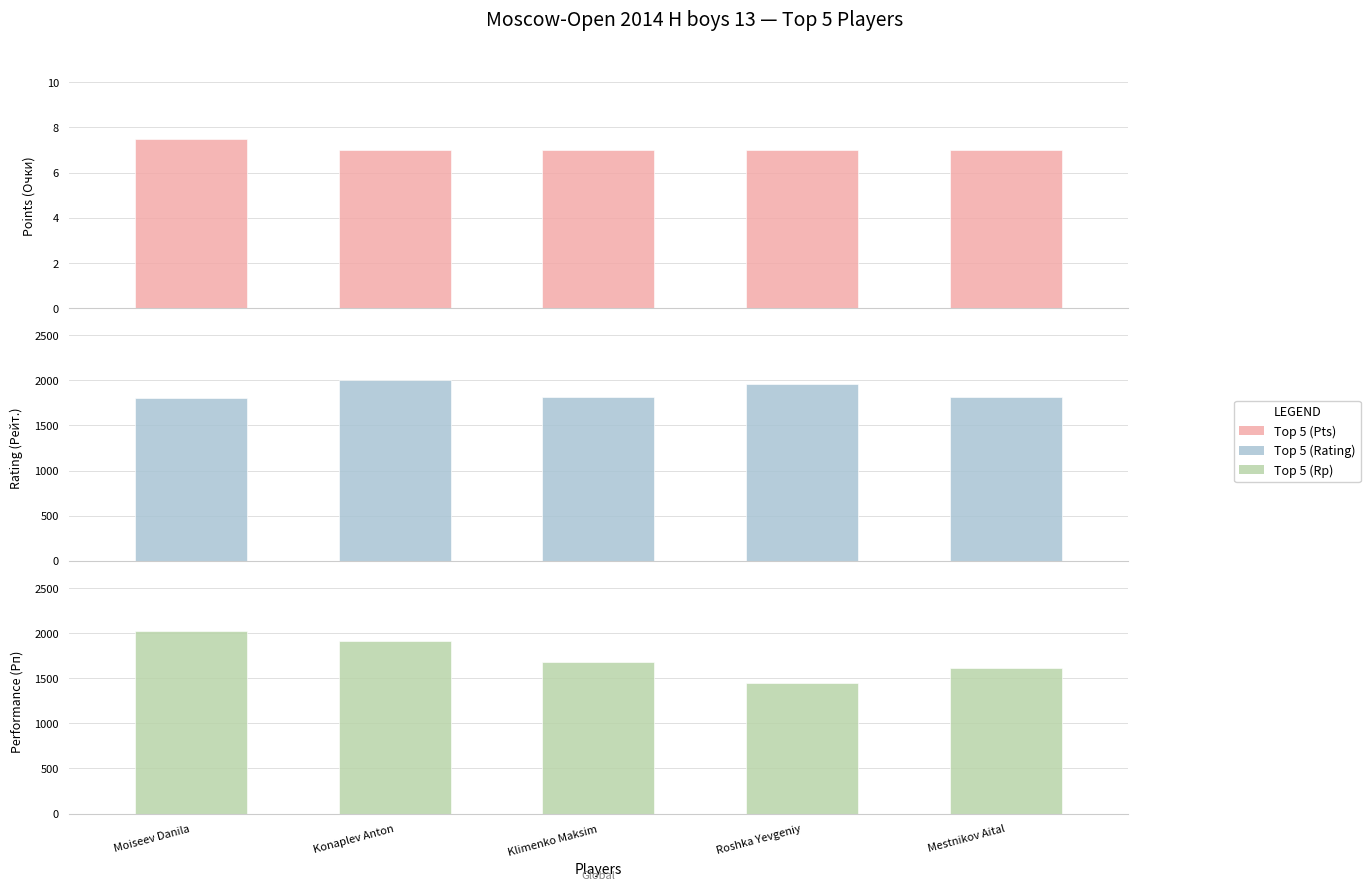

What is the label of the 5th bar from the right?

Moiseev Danila